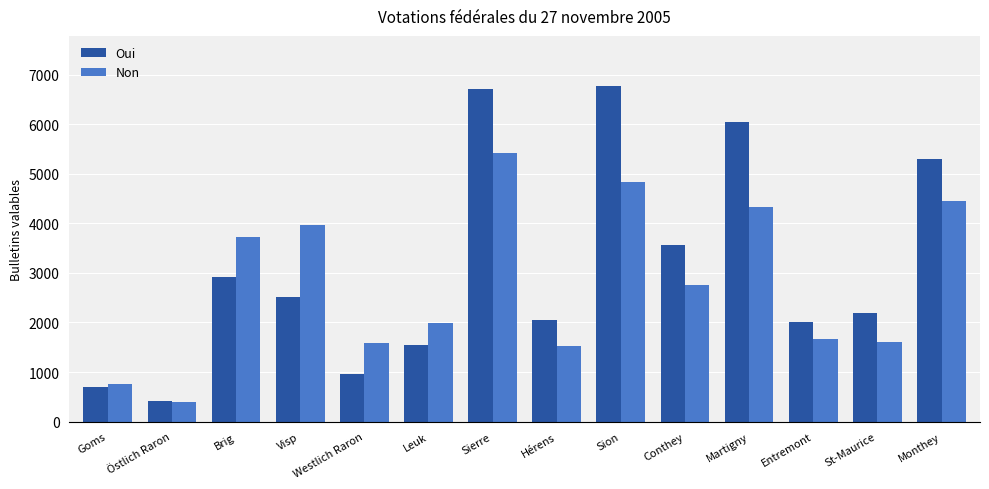

What value does the Oui series have at Goms?

703